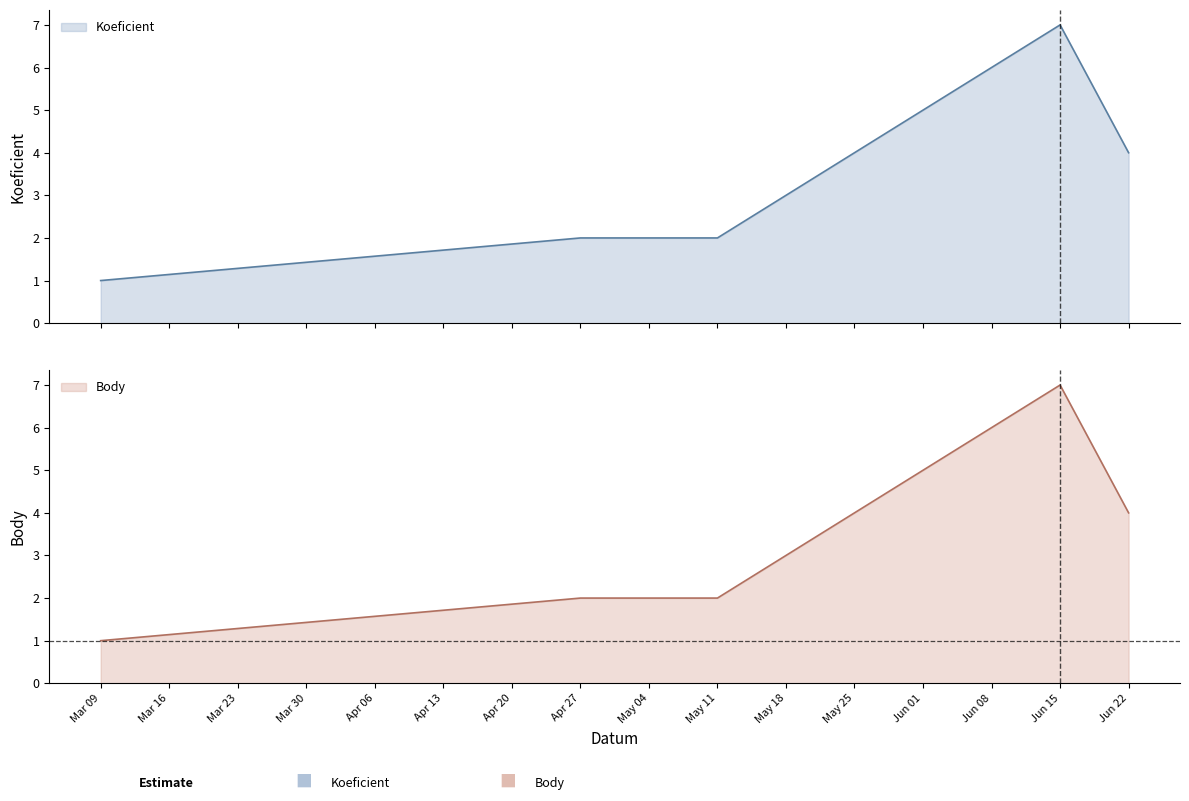

The Body series shows 10 at Jun 15. True or false?

False